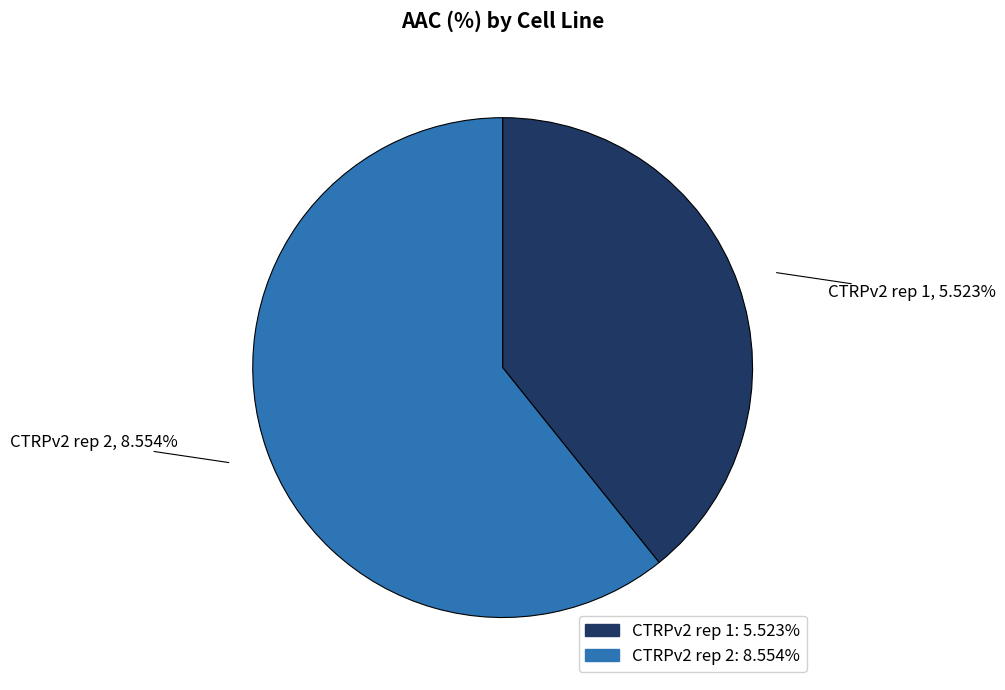

Between CTRPv2 rep 1 and CTRPv2 rep 2, which is larger?

CTRPv2 rep 2